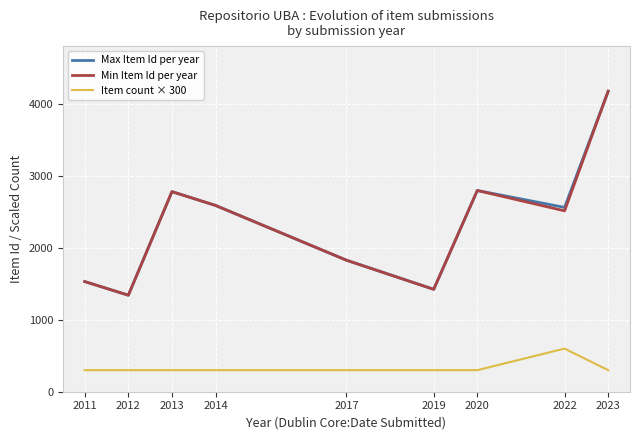

Rank the series at 2022 from highest to lowest value.

Max Item Id per year, Min Item Id per year, Item count × 300